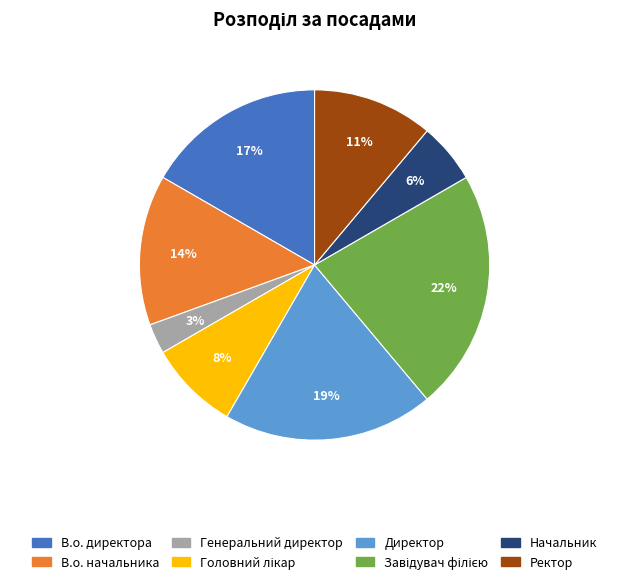

To the nearest percent, what percentage of the pie is Генеральний директор?

3%